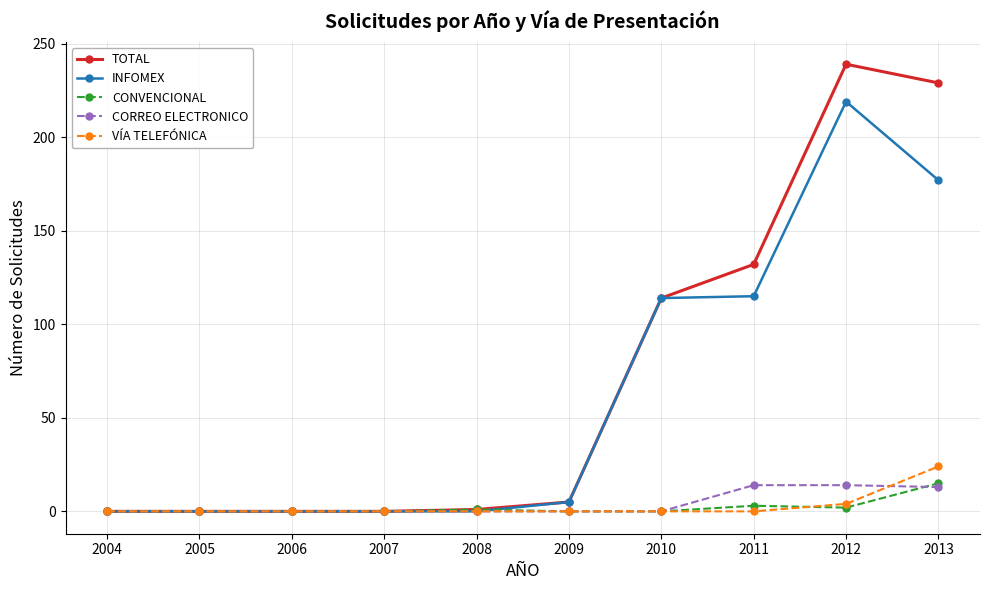

The CONVENCIONAL series shows 0 at 2004. True or false?

True